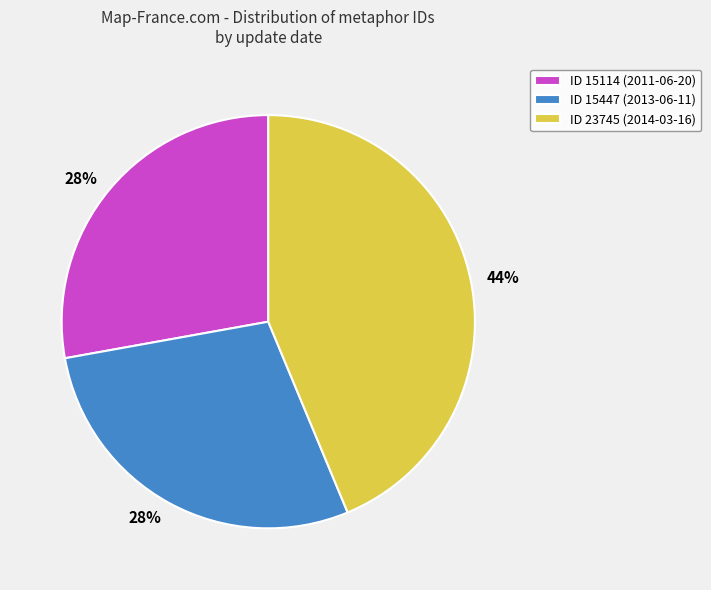

How many slices are in this pie chart?

3